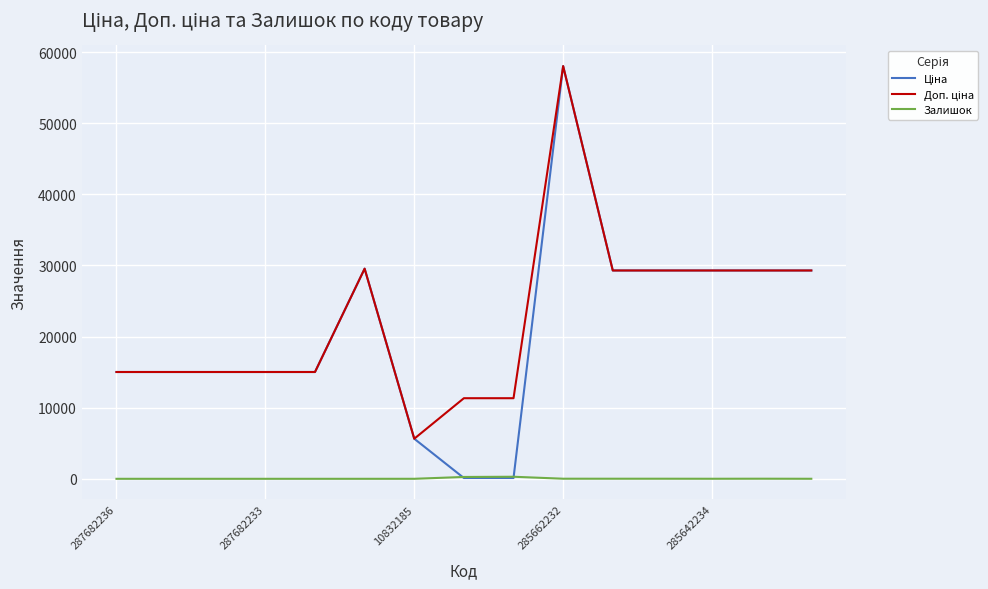

Does the chart have visible grid lines?

Yes